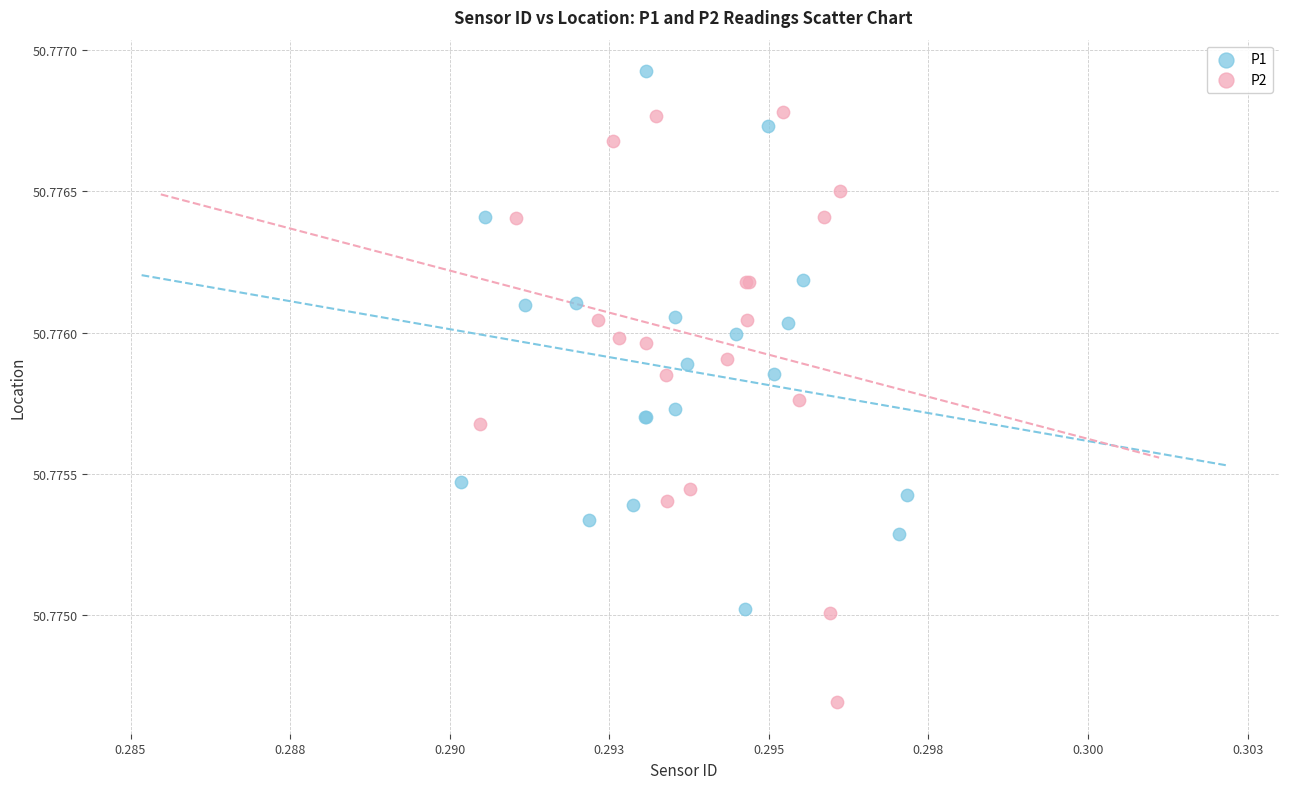

Which series reaches the minimum Y coordinate?

P2